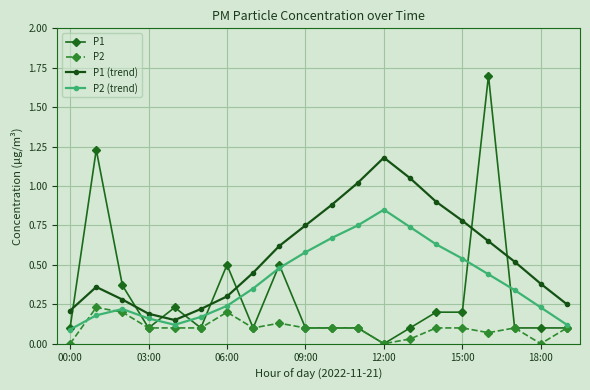

After their last crossing, which series has the higher values: P1 (trend) or P1?

P1 (trend)